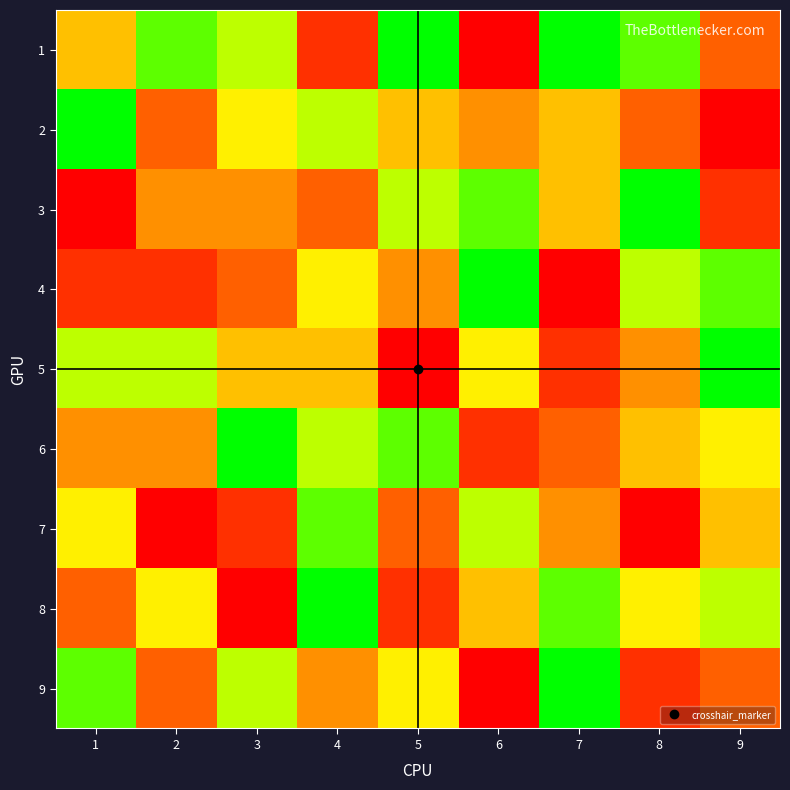

How many distinct data groups are displayed?

9